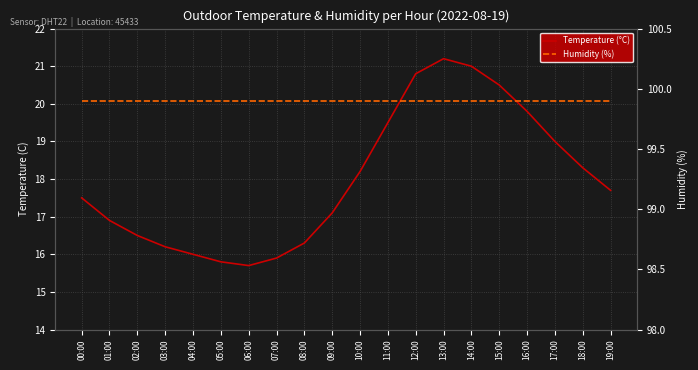

In Temperature (°C), how many points are higher than both neighbors (excluding endpoints)?

1